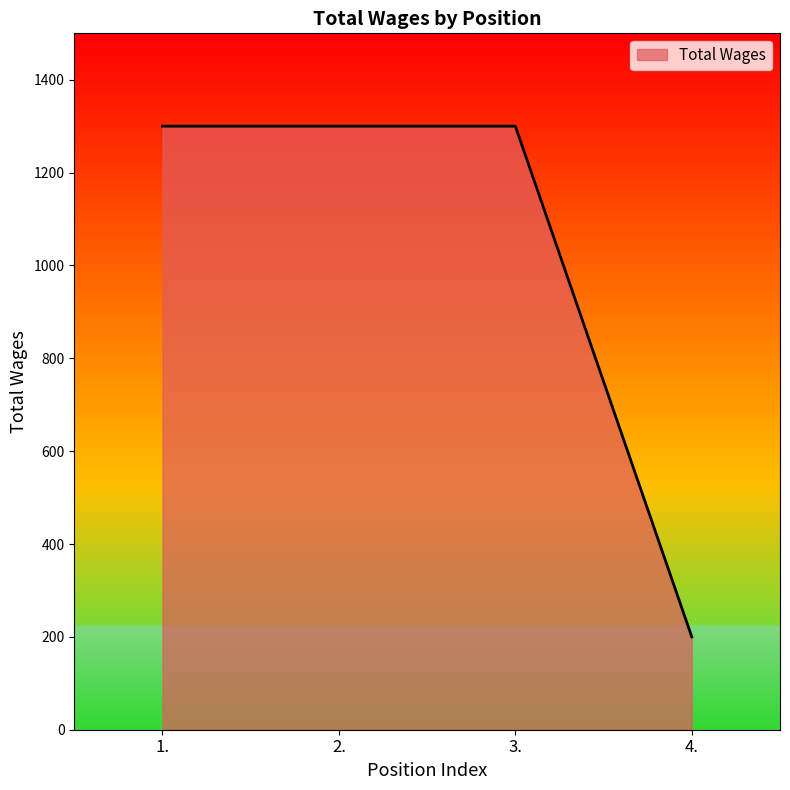

What is the difference between the values at 2. and 4.?

1100